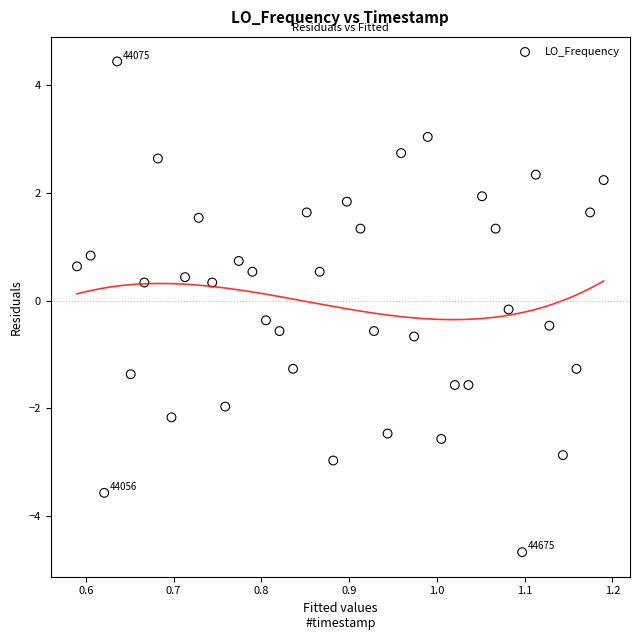

What is the range of X values (max minus min)?

0.6